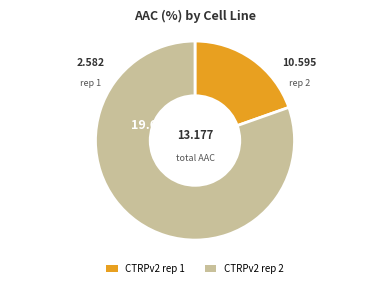

To the nearest percent, what portion does CTRPv2 rep 2 represent?

80%